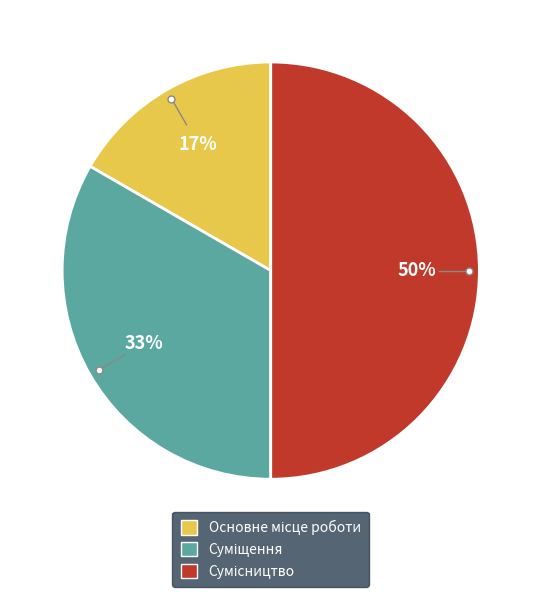

How many slices are in this pie chart?

3